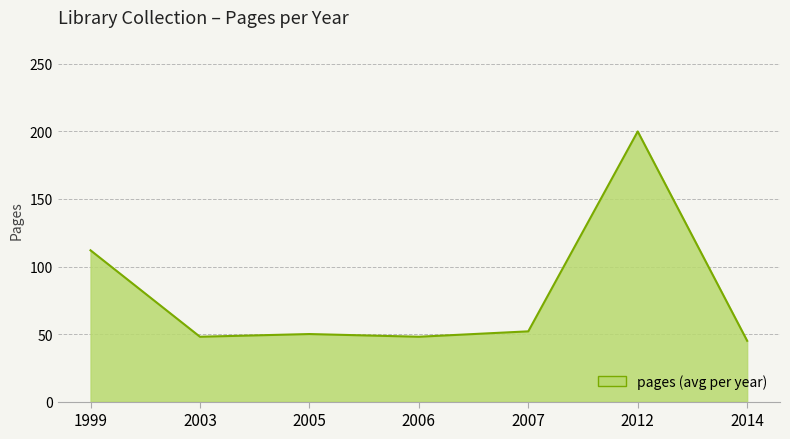

What is the sum of all values?

555